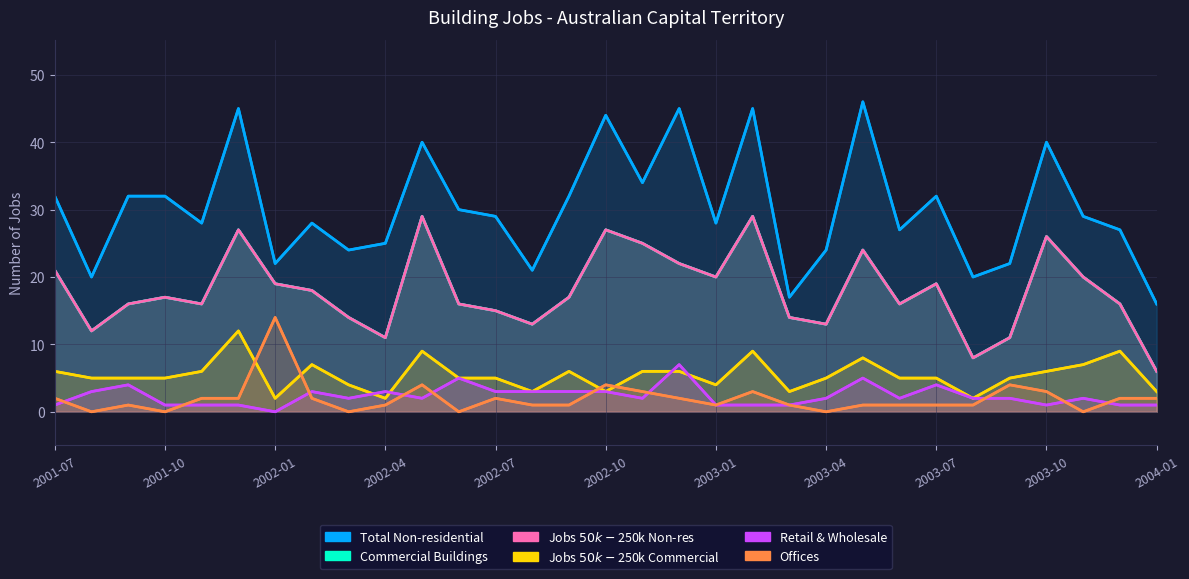

How many interior local valleys does the Total Non-residential series have?

10